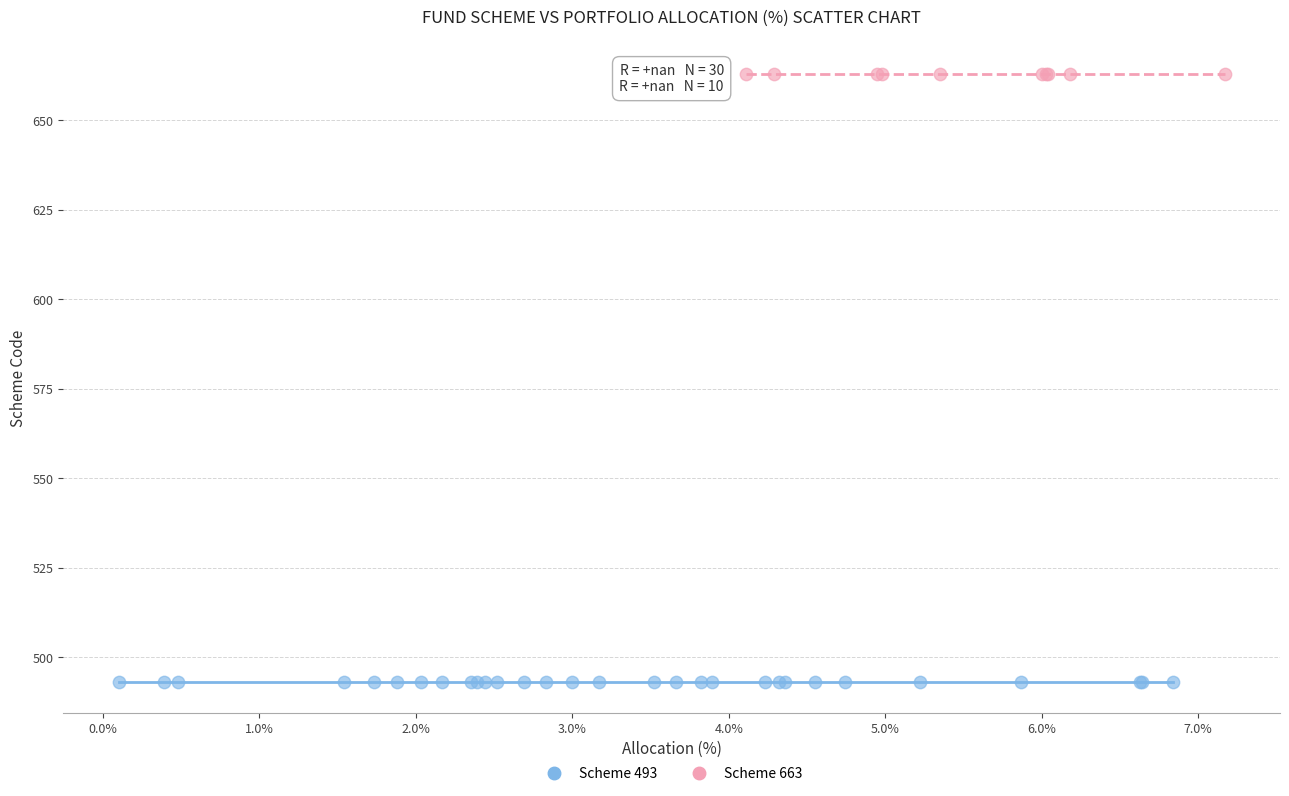

Which series reaches the maximum Y coordinate?

Scheme 663